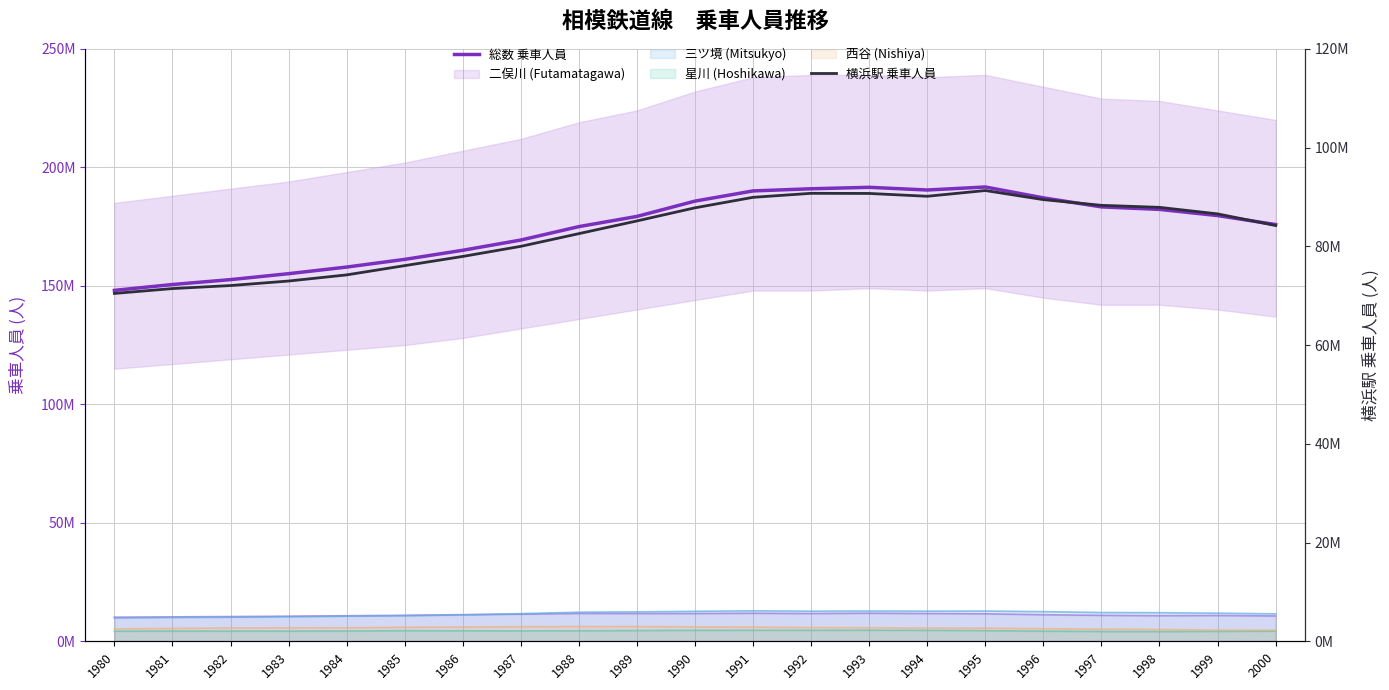

True or false: 横浜駅 乗車人員 has more than 2 interior local peaks.

False